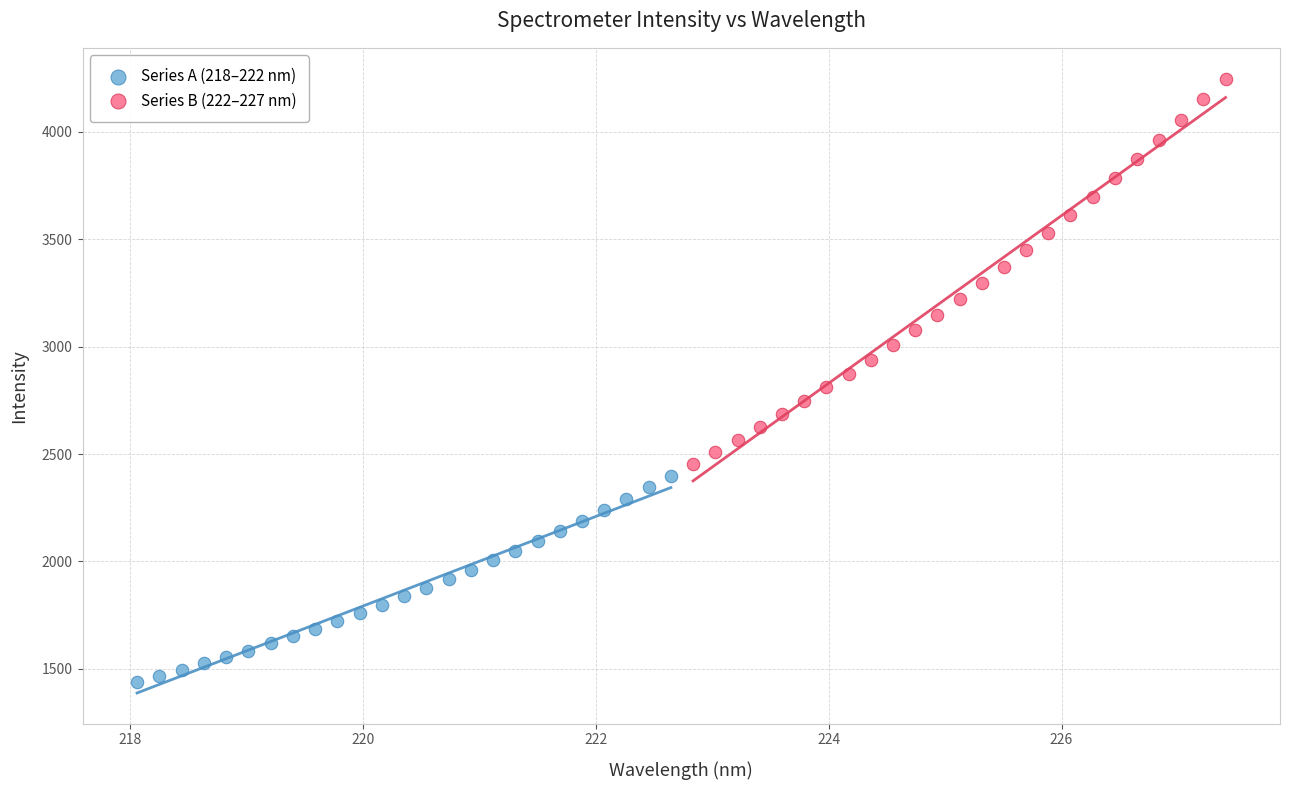

Which series has the largest Y range (max minus min)?

Series B (222–227 nm)